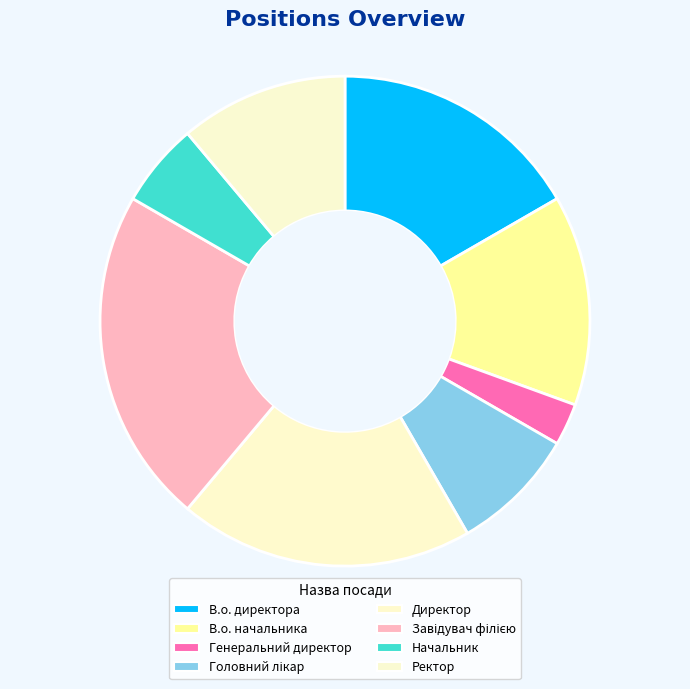

The Начальник slice represents 1% of the pie. True or false?

False